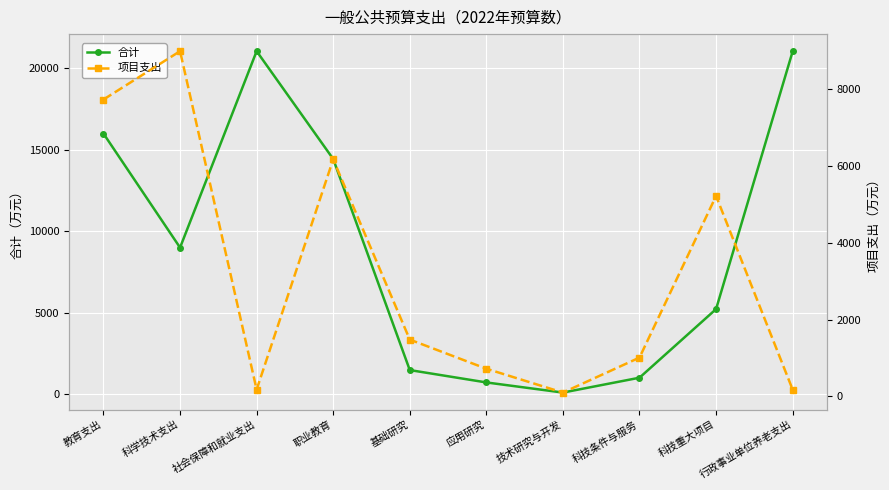

How many interior local valleys does the 项目支出 series have?

2